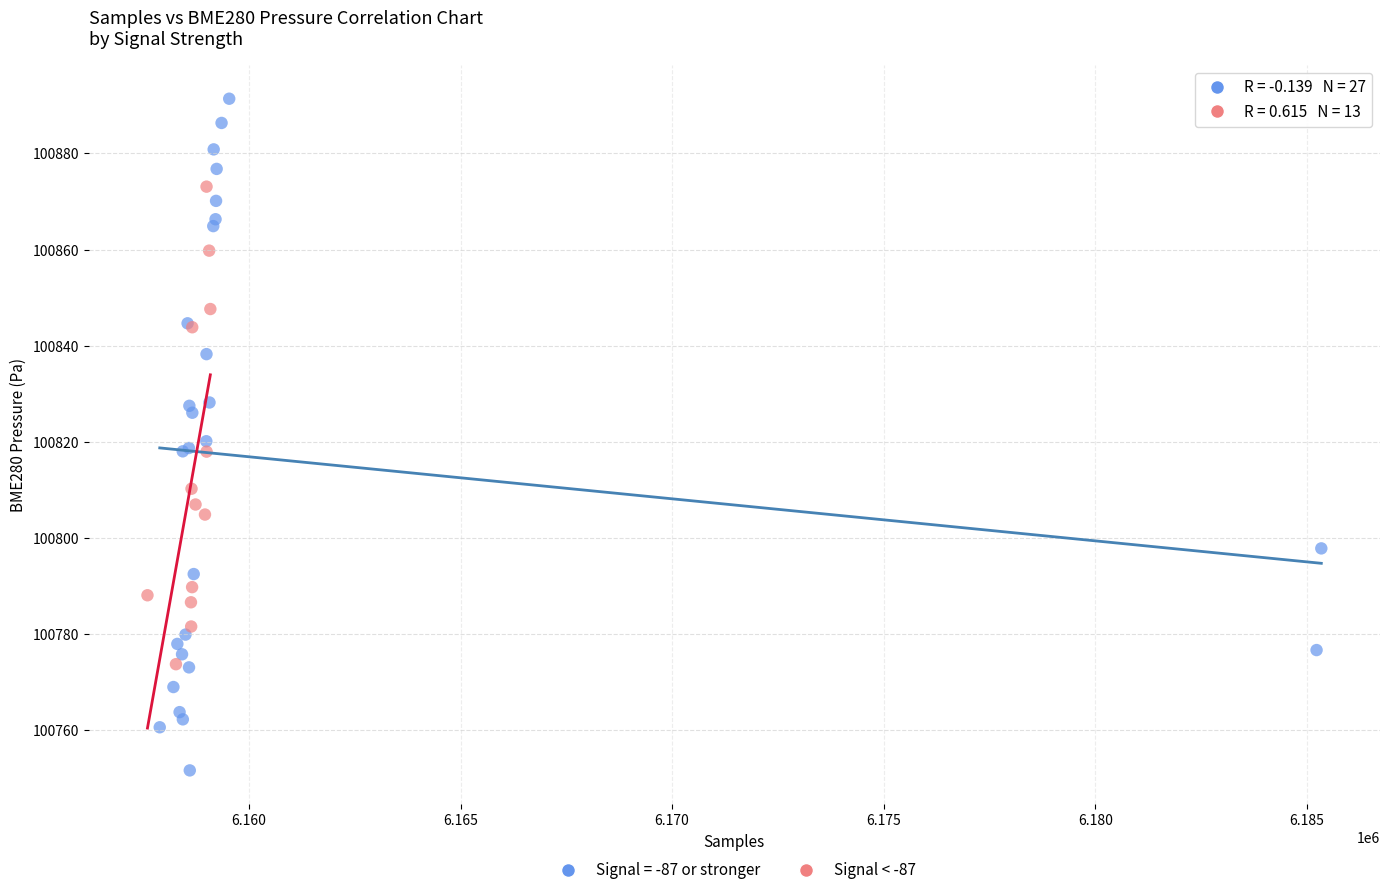

Which series reaches the minimum Y coordinate?

Signal = -87 or stronger